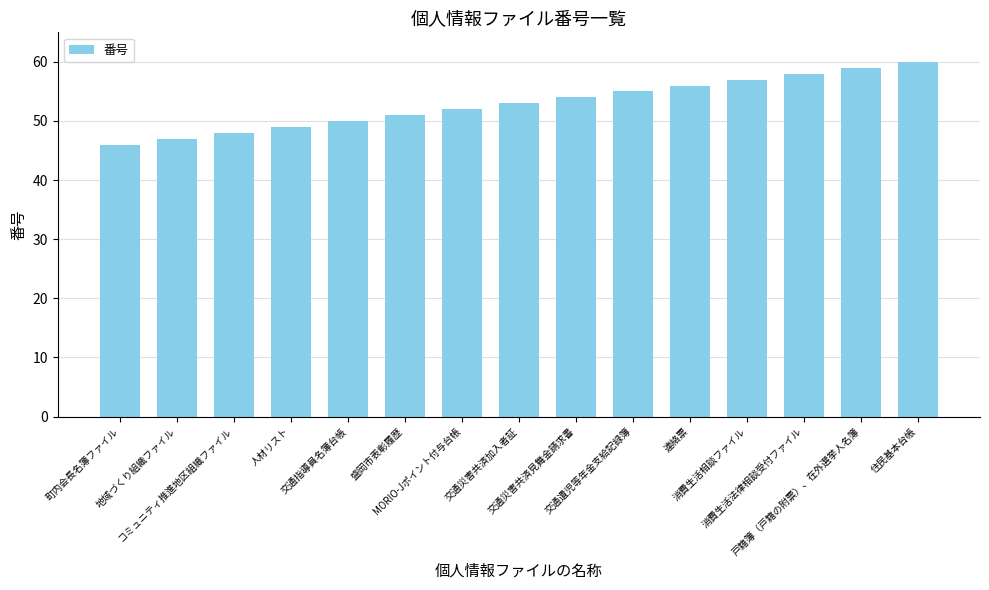

Reading left to right, transcribe all the data shown in this chart.

46	47	48	49	50	51	52	53	54	55	56	57	58	59	60